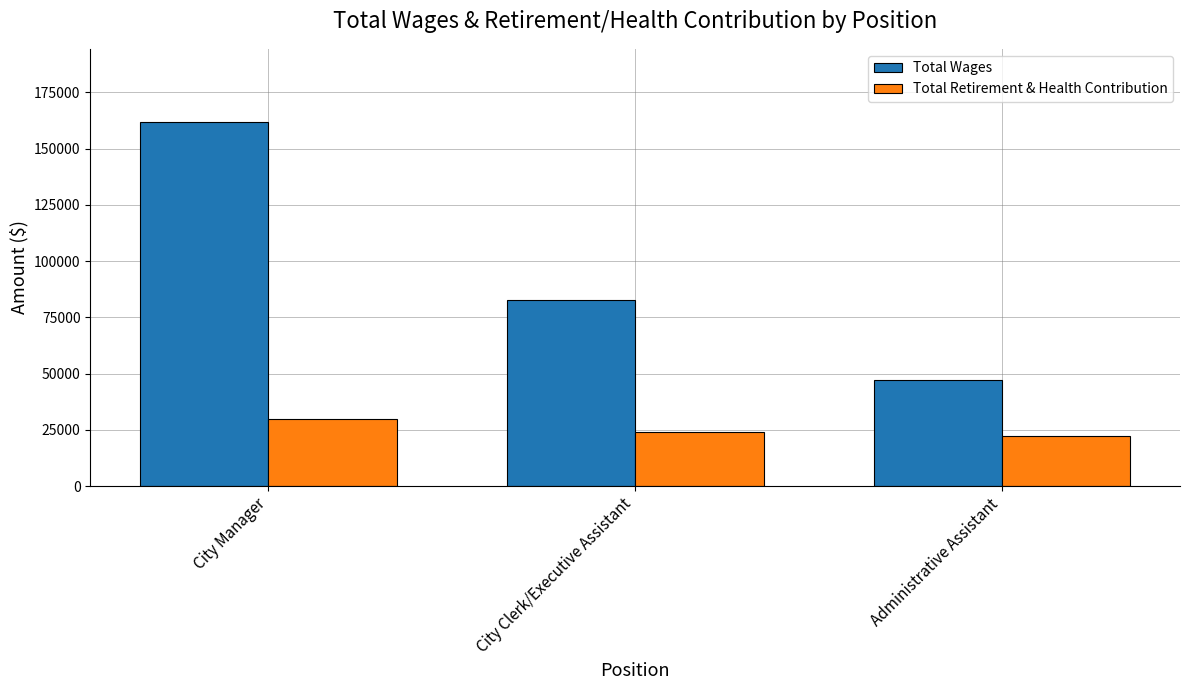

True or false: Total Wages has a value of 116250 at City Clerk/Executive Assistant.

False